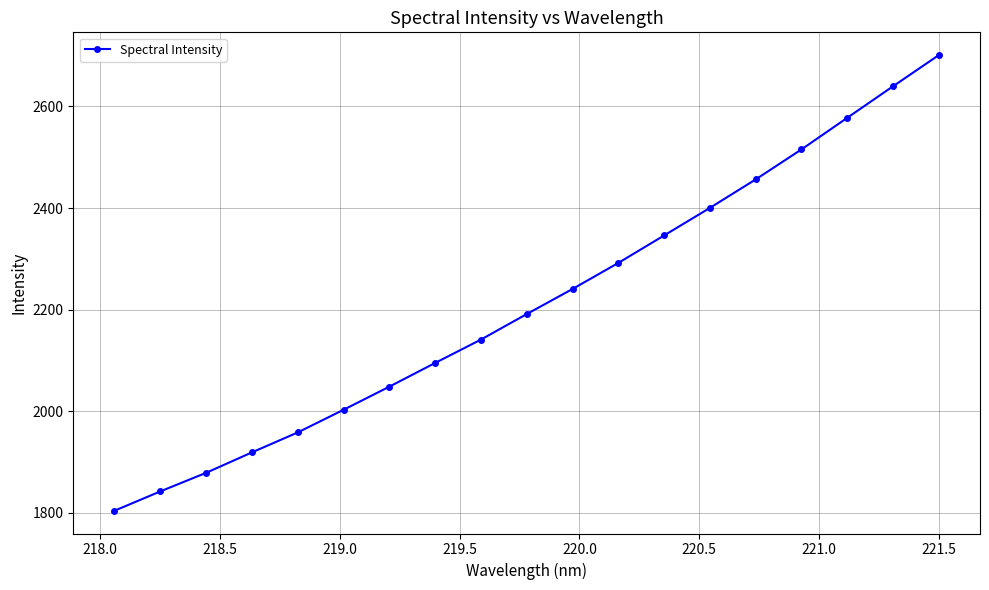

What is the greatest value displayed?

2701.2